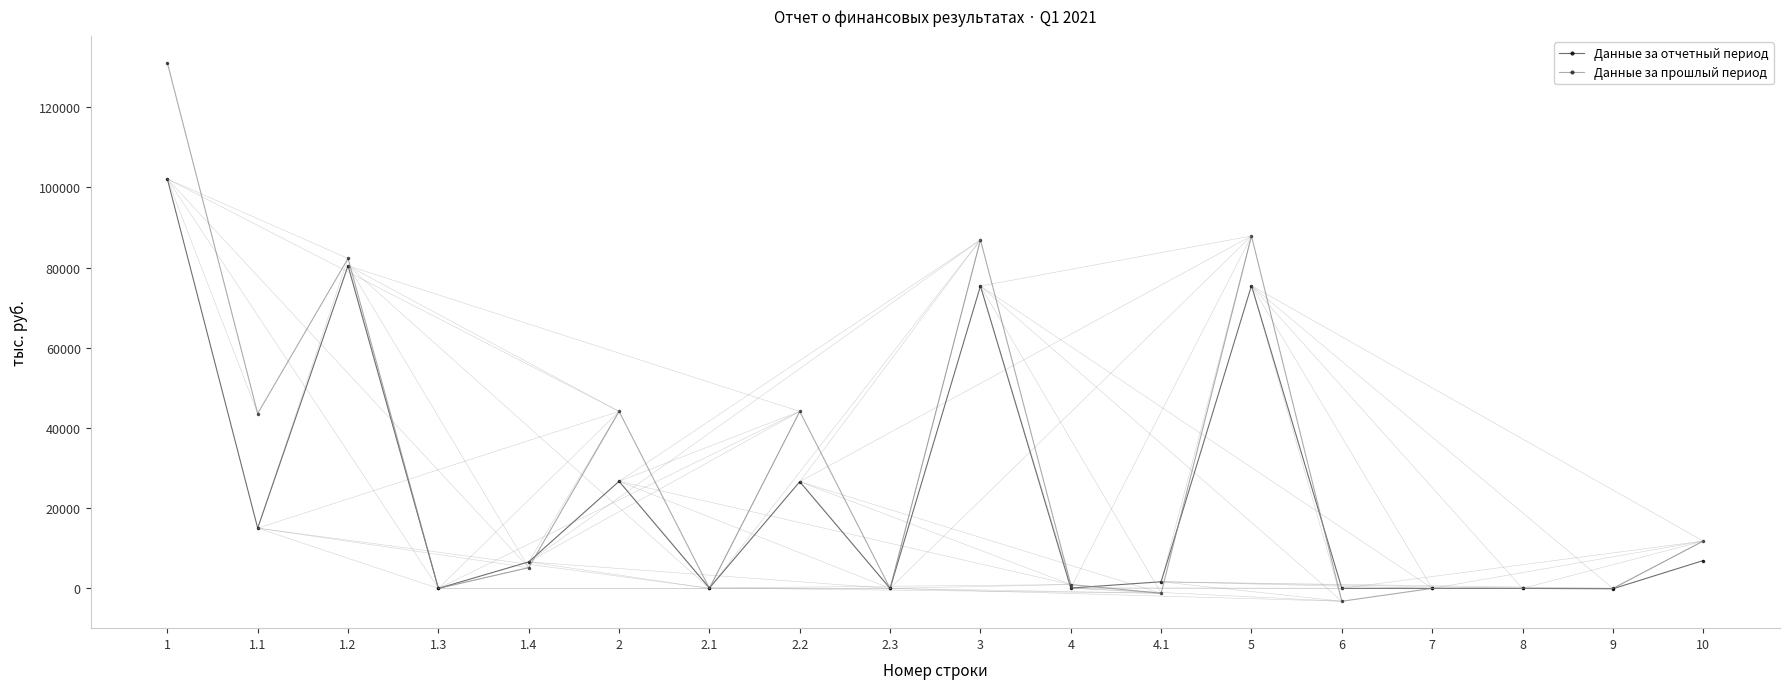

Which series changed the most between 1.4 and 2.3?

Данные за отчетный период